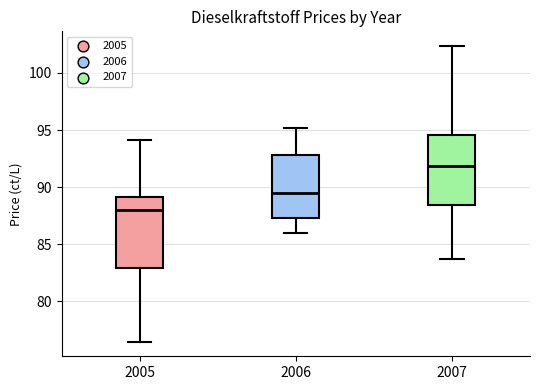

Reading left to right, transcribe this box plot: for each box, give where its median line is, the range the box spans, and where its two whiskers end, as read against the y-axis. The values are not printed on the chart, so give them approximately, as read against the axis.

2005: median 88.0, box 83.0 to 89.0, whiskers 76.5 to 94.0
2006: median 89.5, box 87.5 to 93.0, whiskers 86.0 to 95.0
2007: median 92.0, box 88.5 to 94.5, whiskers 83.5 to 102.5